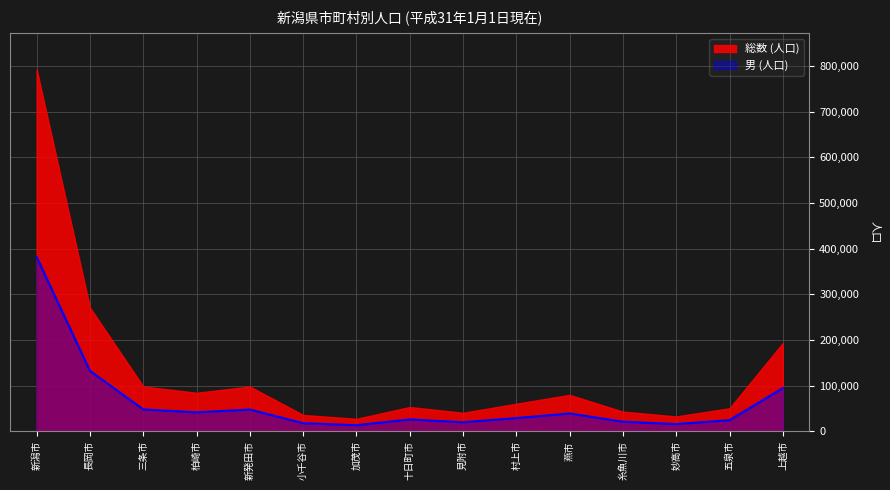

Rank the categories by value from highest to lowest.

新潟市, 長岡市, 上越市, 三条市, 新発田市, 柏崎市, 燕市, 村上市, 十日町市, 五泉市, 糸魚川市, 見附市, 小千谷市, 妙高市, 加茂市